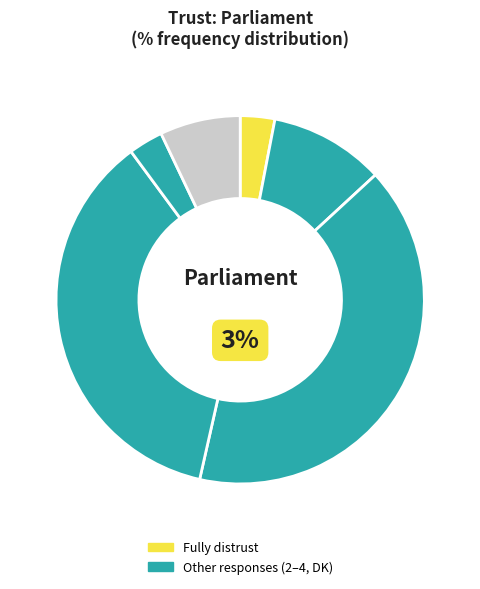

The 2 slice represents 1% of the pie. True or false?

False